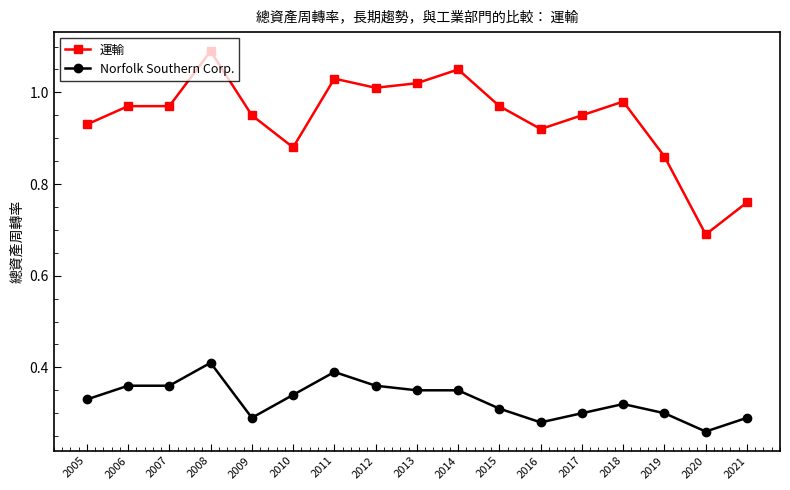

True or false: 運輸 and Norfolk Southern Corp. intersect in this chart.

False